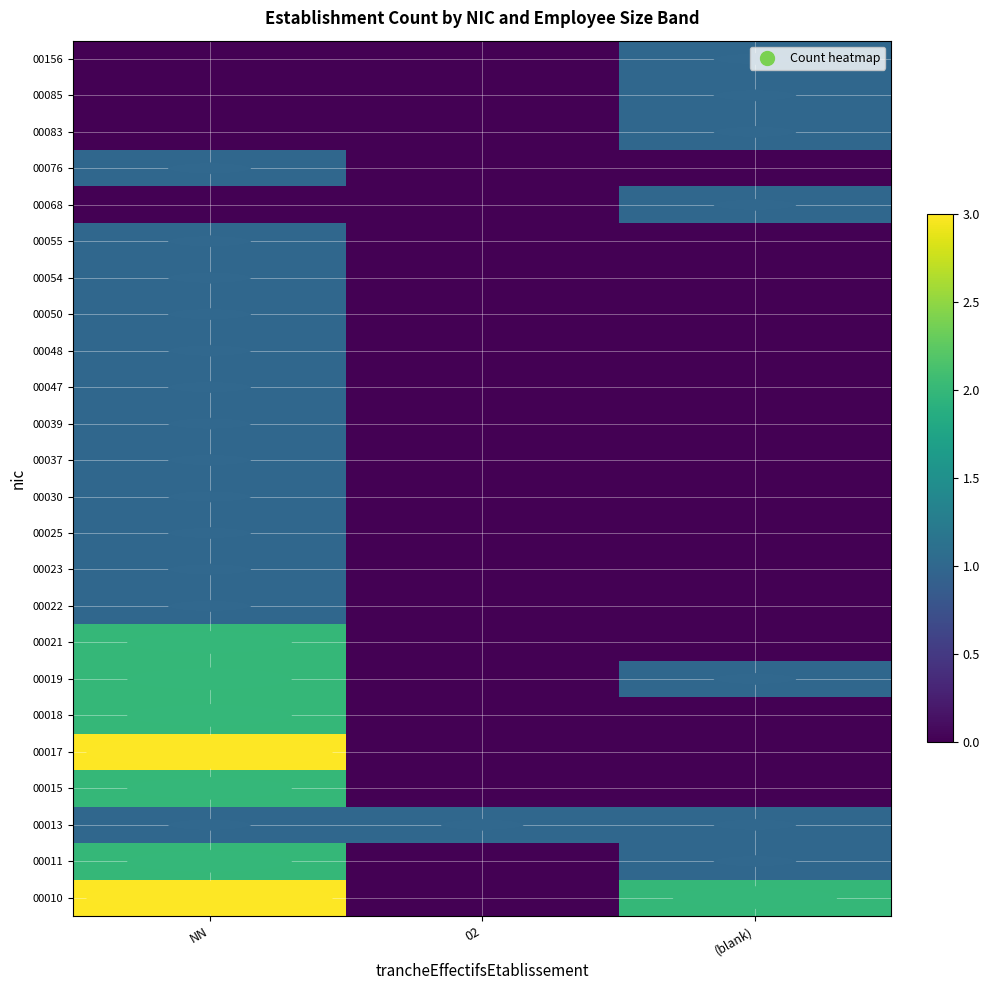

At how many categories does at least one series exceed 2?

1